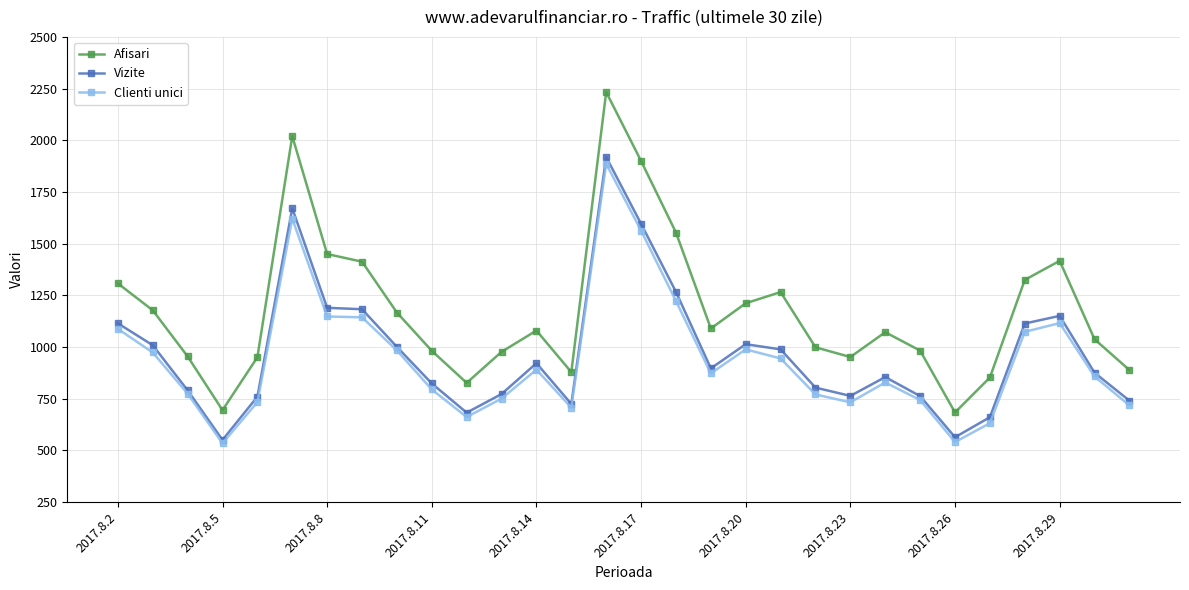

Which series has the widest spread of values?

Afisari